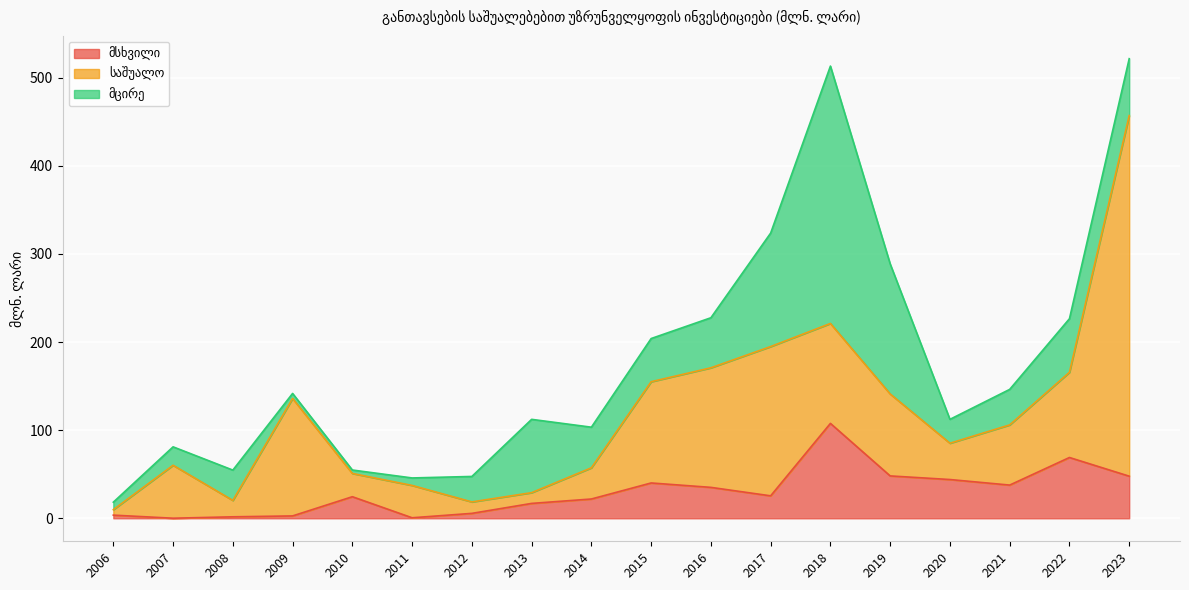

How many times do მსხვილი and საშუალო cross each other?

4